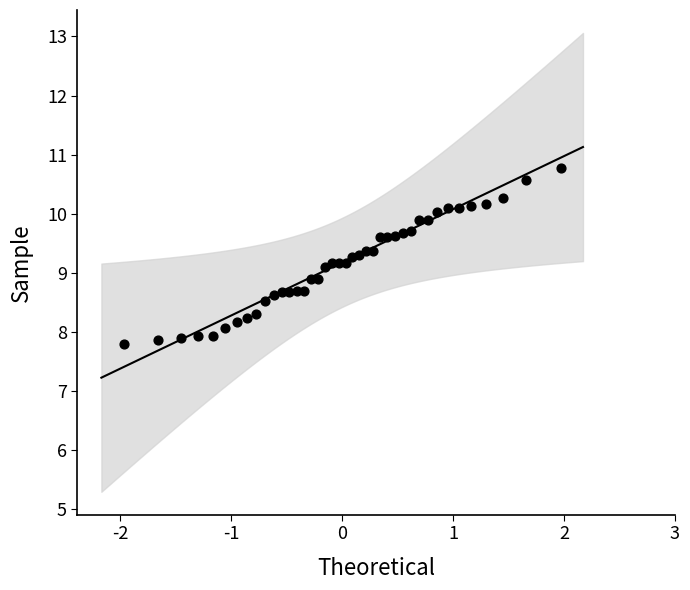

What is the range of Y values (max minus min)?

3.0